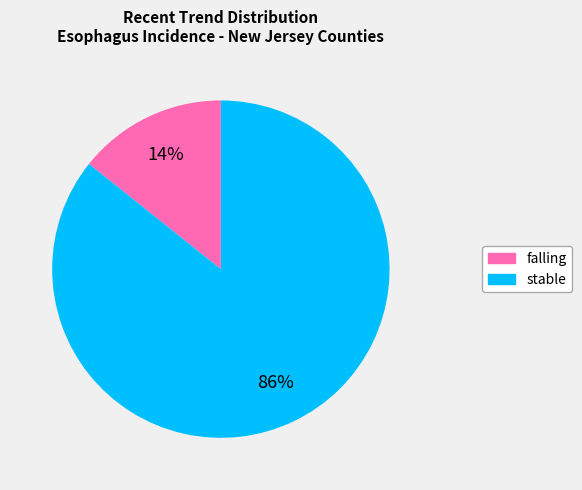

Is it true that stable is 99% of the pie?

False